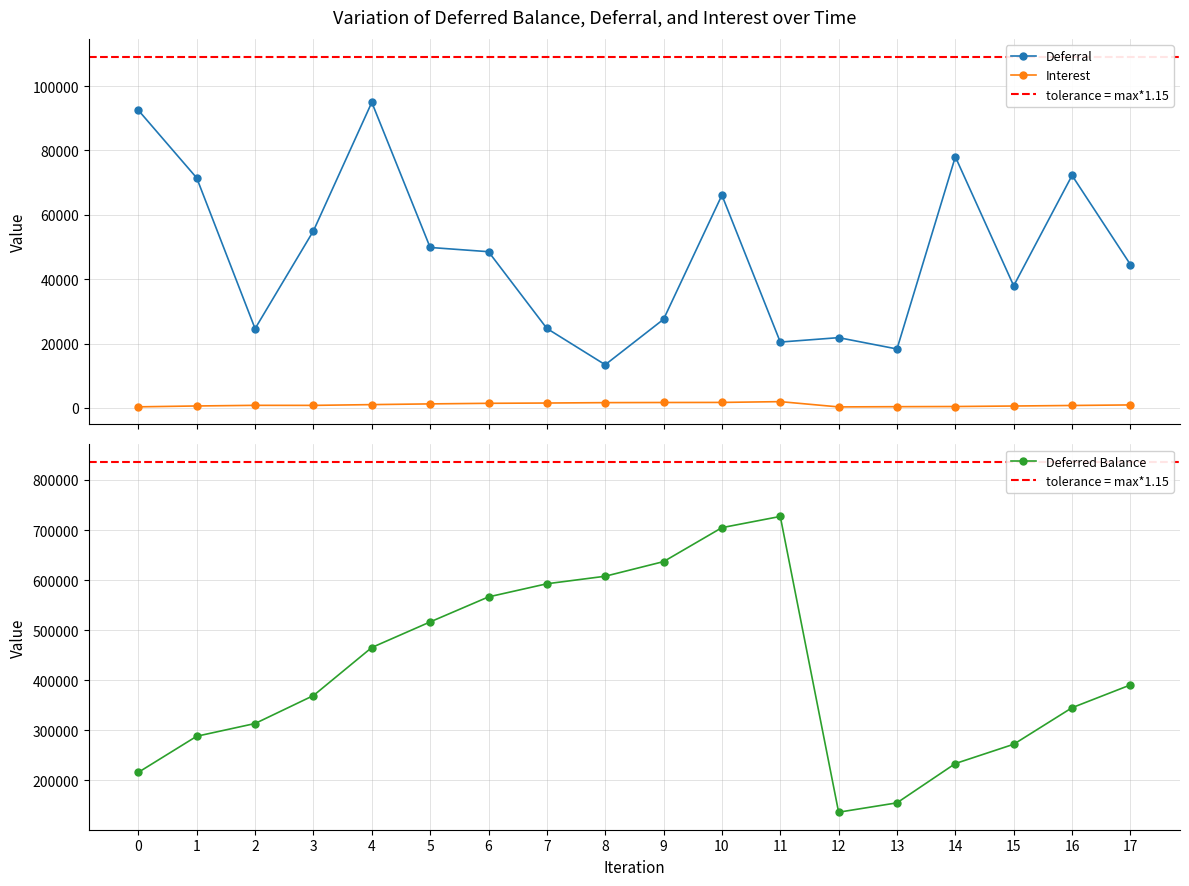

What is the sum of all Deferred Balance values?

7539707.0